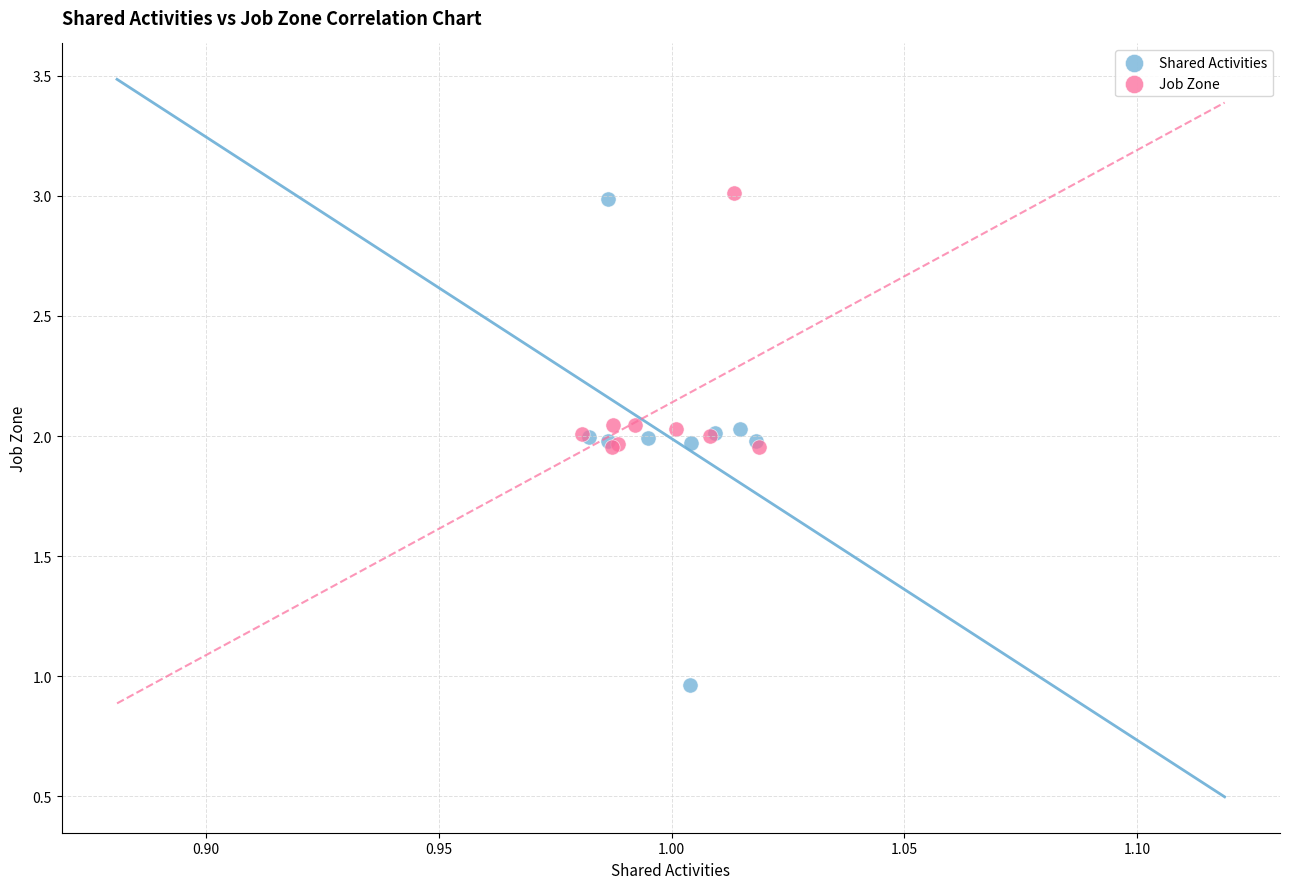

Which series contains the lowest Y value?

Shared Activities